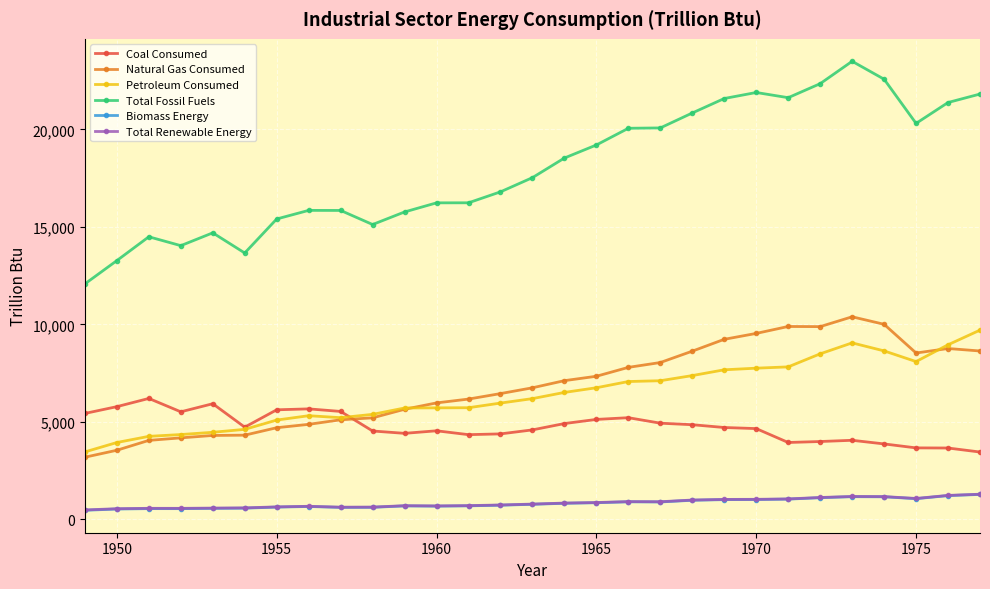

True or false: Petroleum Consumed and Total Renewable Energy intersect in this chart.

False